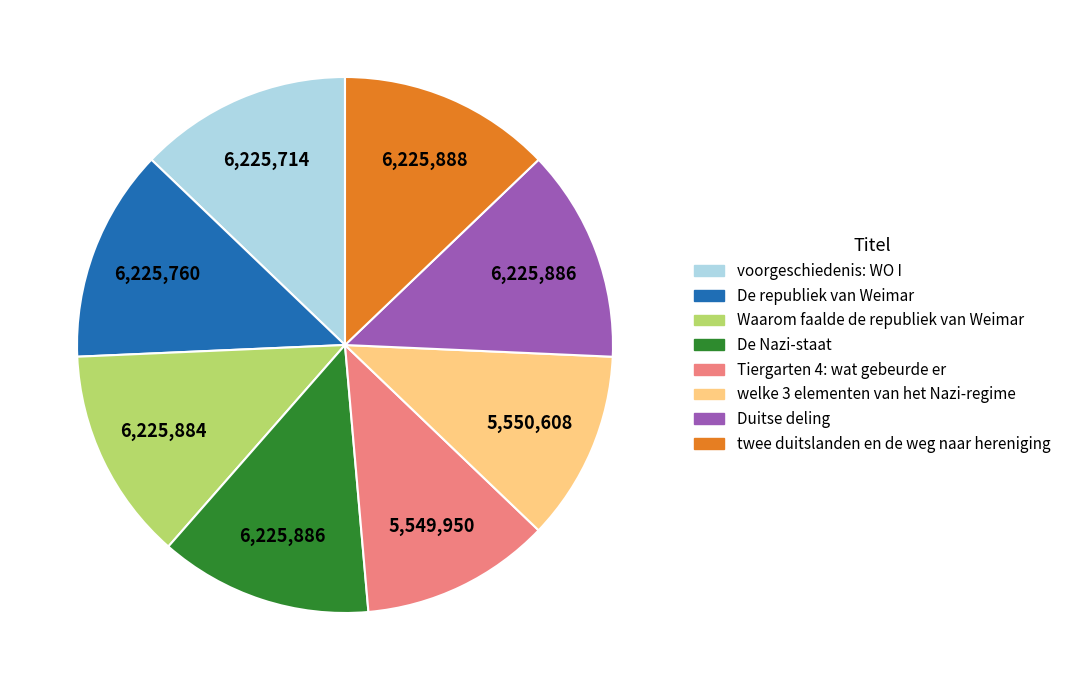

Which has a higher value, Waarom faalde de republiek van Weimar or welke 3 elementen van het Nazi-regime?

Waarom faalde de republiek van Weimar